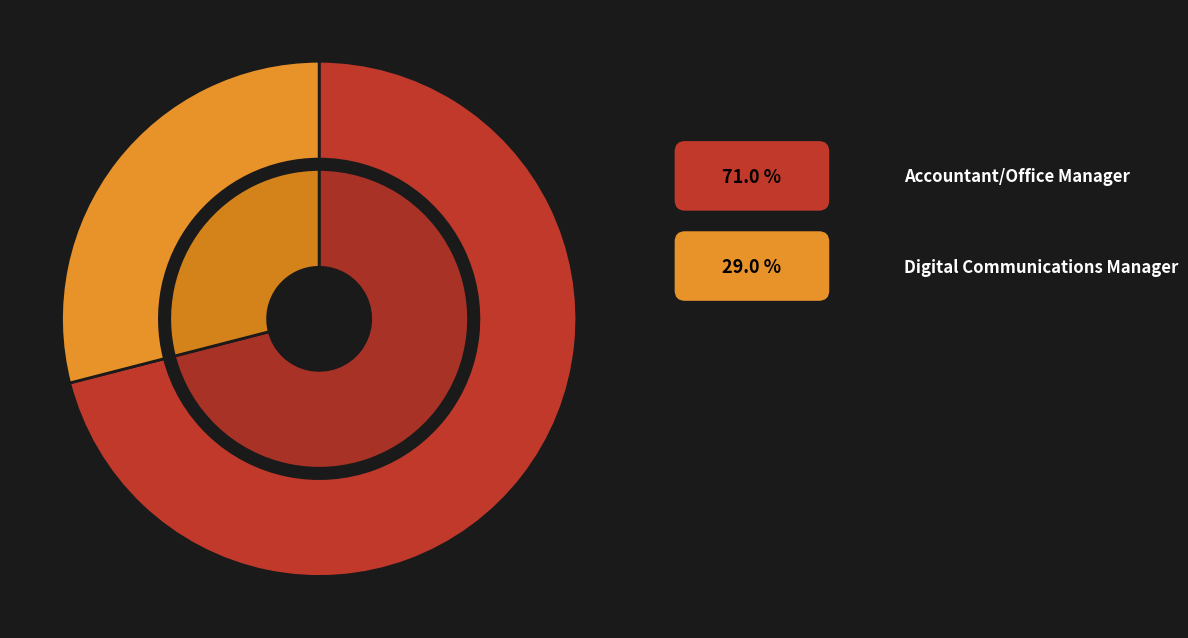

Which has a higher value, Accountant/Office Manager or Digital Communications Manager?

Accountant/Office Manager